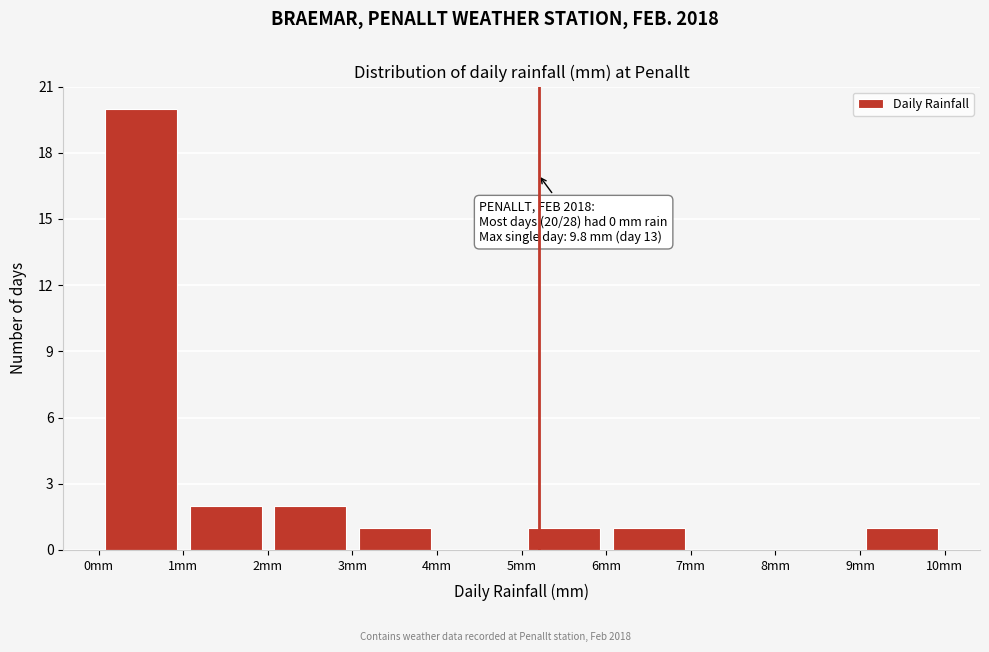

Which range on the x-axis has the tallest bar?

0 to 1